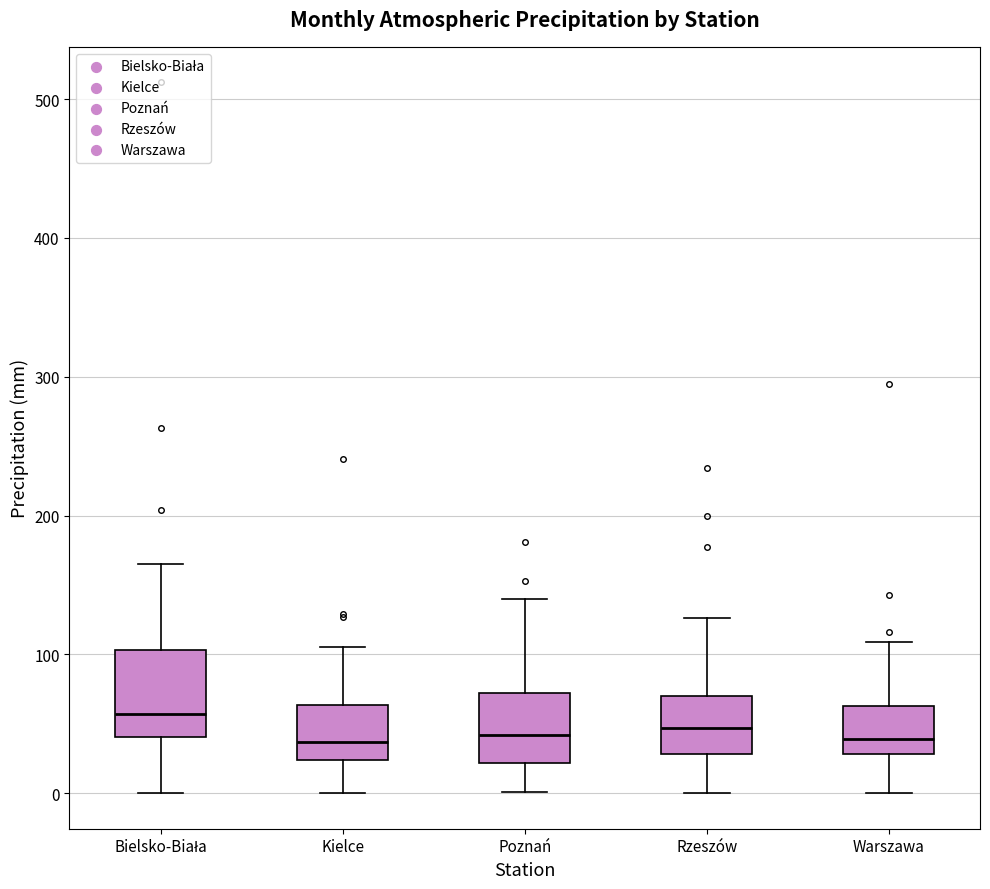

Where is the lower edge of the box for Rzeszów on the y-axis? The values are not printed on the chart, so give them approximately, as read against the axis.

30